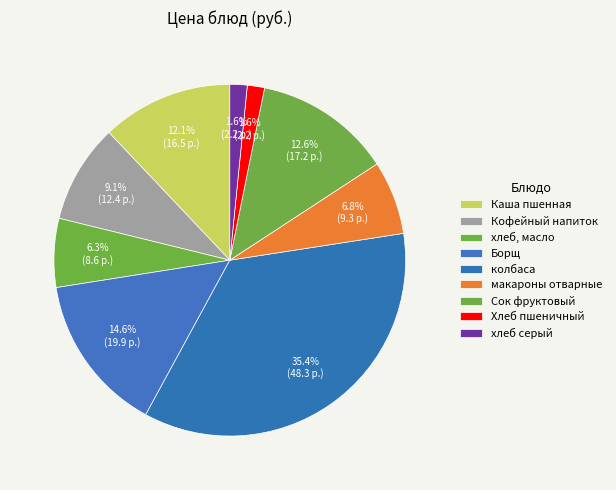

Is макароны отварные the majority of the pie?

No